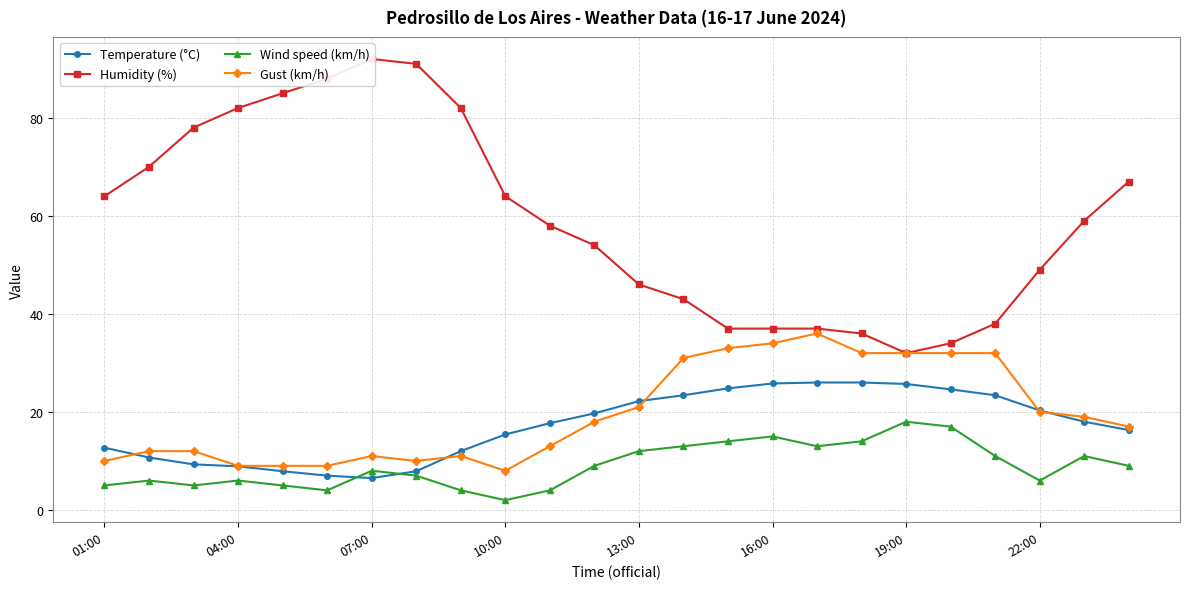

True or false: Gust (km/h) and Wind speed (km/h) intersect in this chart.

False